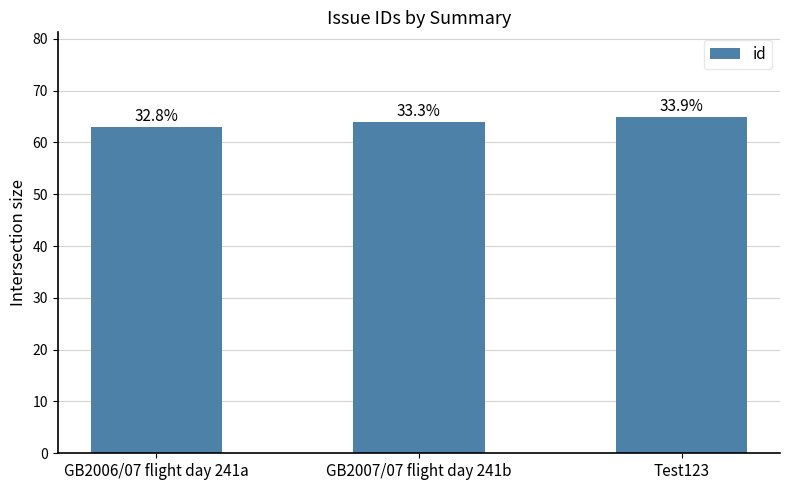

How many bars are there in total?

3